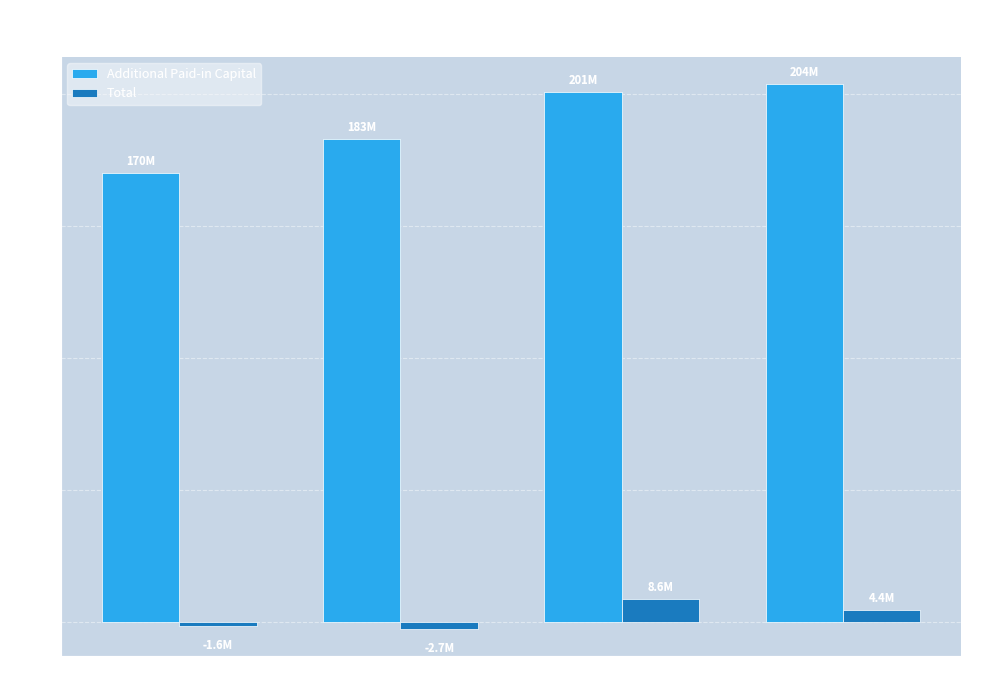

Where does the Total series first go above 4?

Dec. 31, 2014